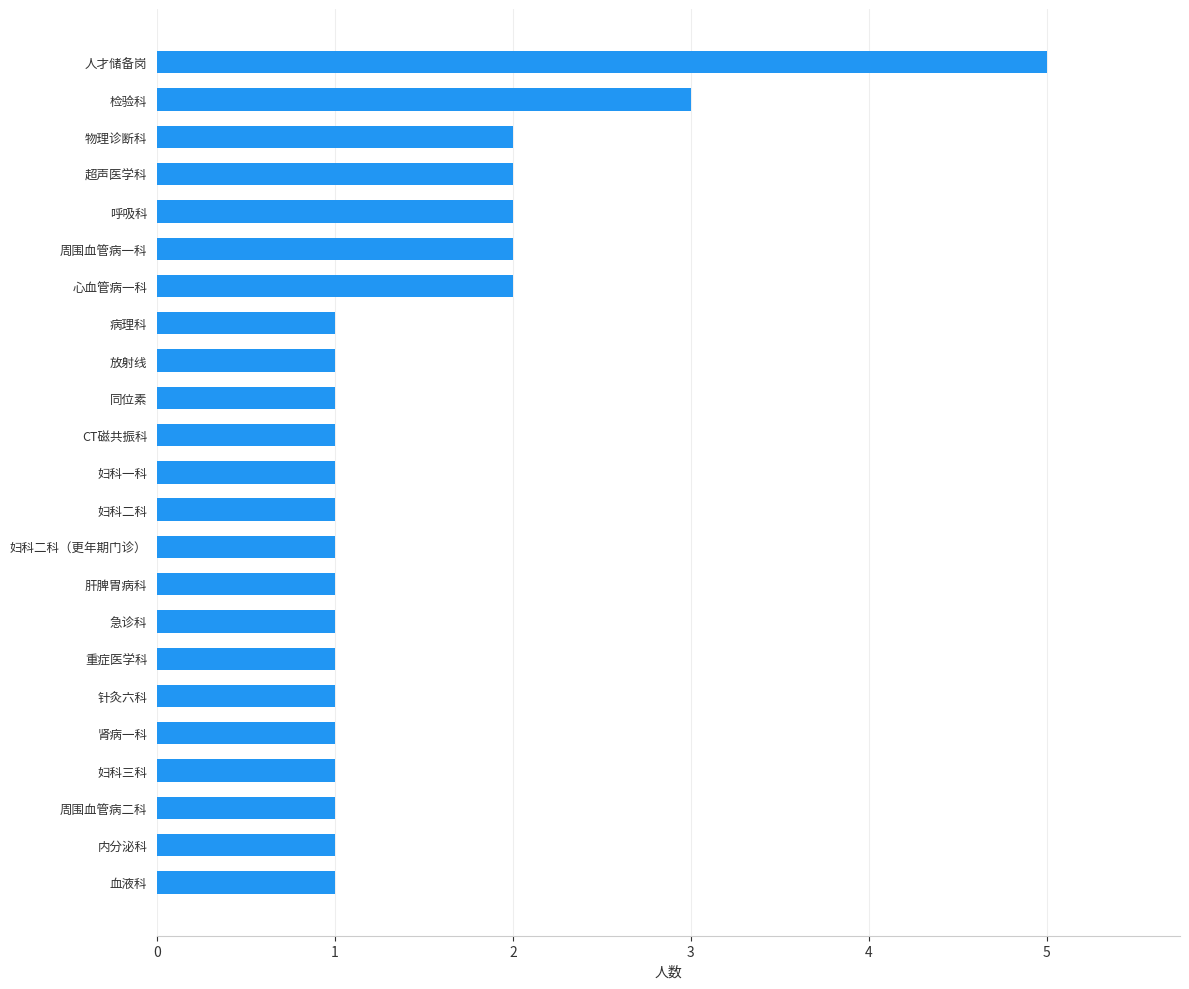

Is it true that the value at 妇科二科 is 1?

True